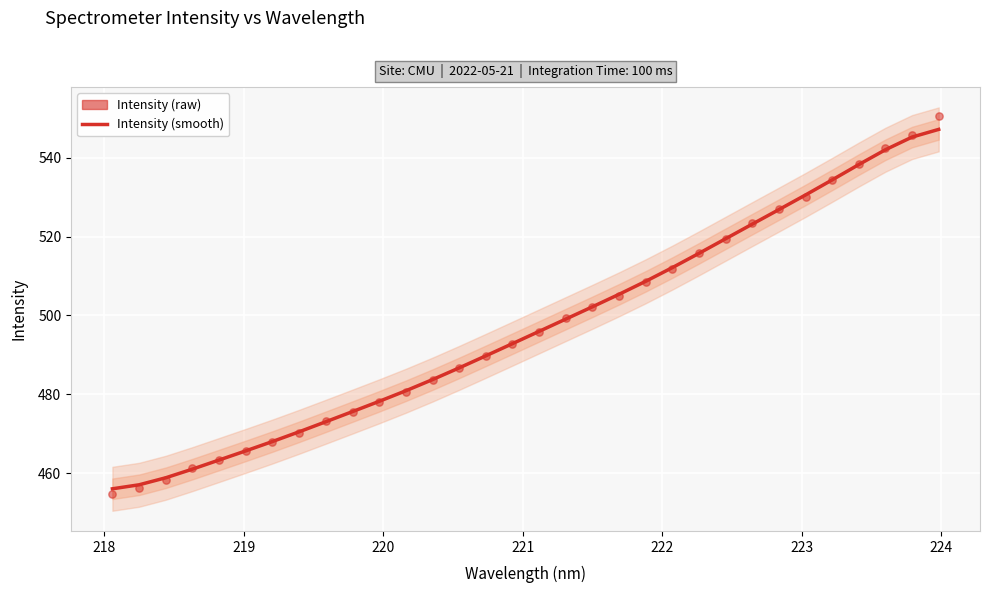

Which series reaches the maximum Y coordinate?

Intensity (raw)